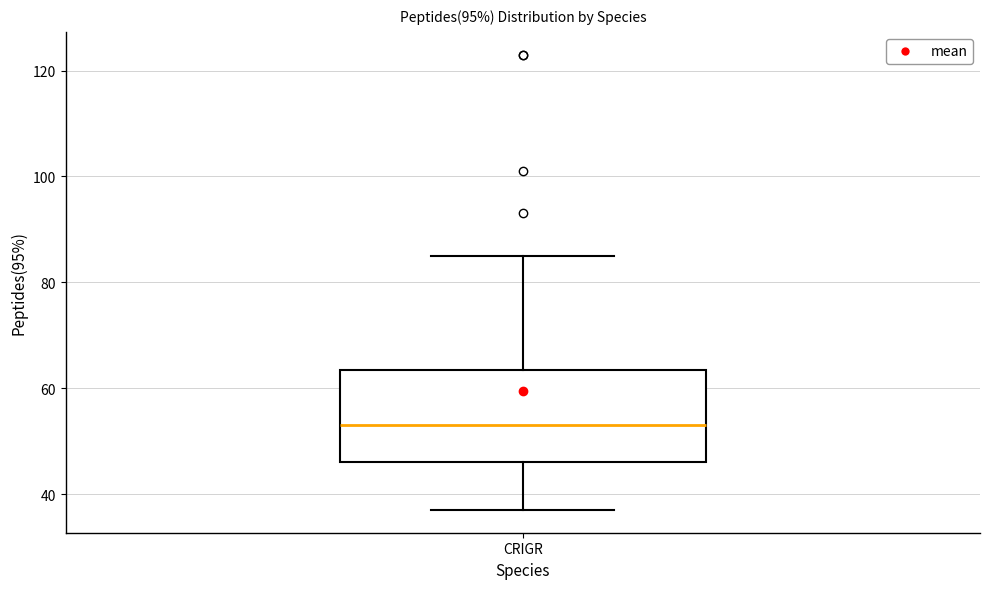

Transcribe this box plot: give where the median line is, the range the box spans, and where the two whiskers end, as read against the y-axis. The values are not printed on the chart, so give them approximately, as read against the axis.

median 54, box 46 to 64, whiskers 38 to 86